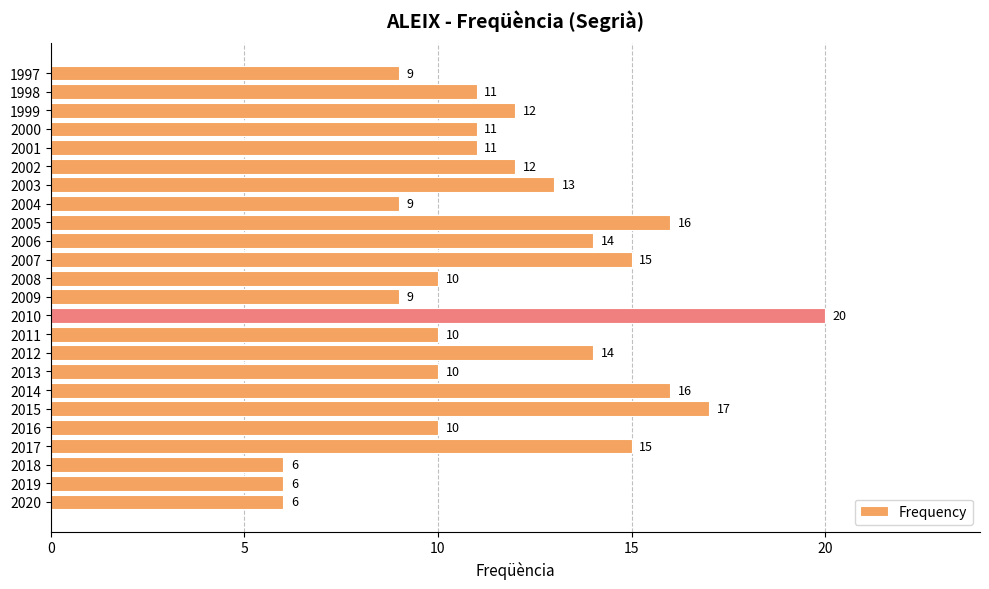

Which label corresponds to the largest value in the chart?

2010